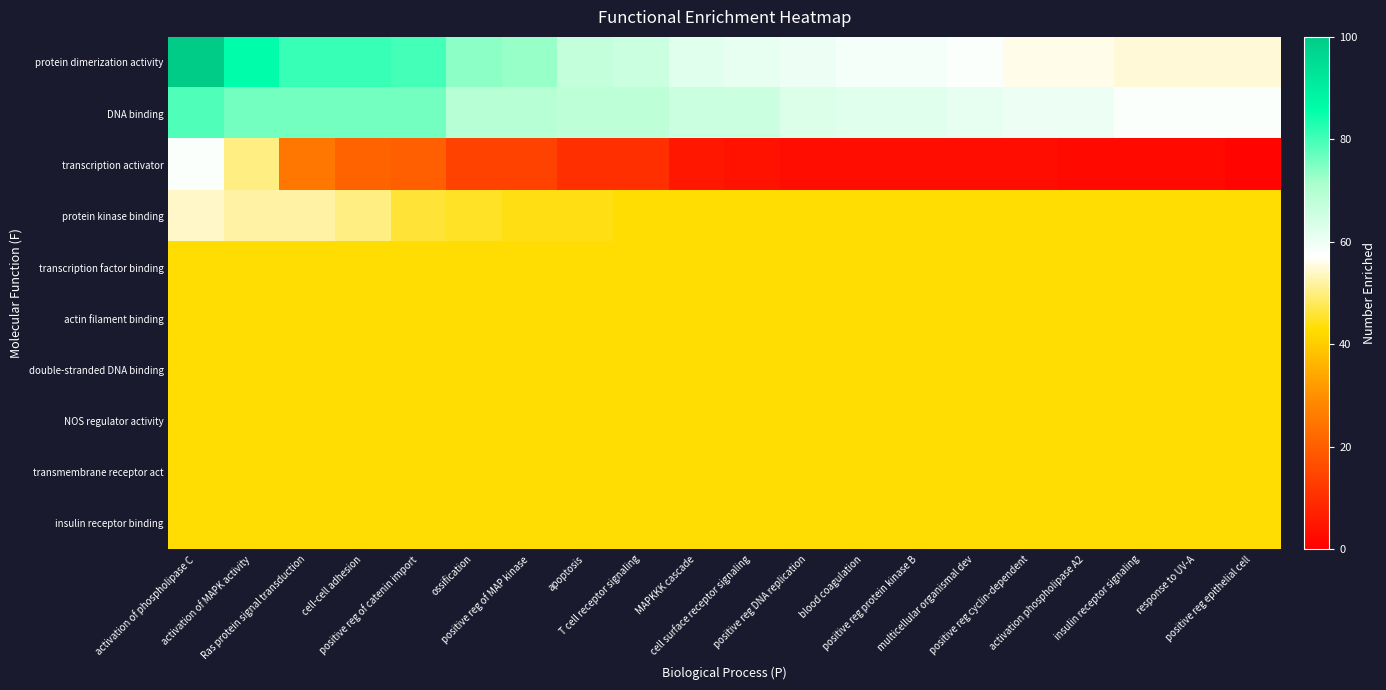

Reading left to right, transcribe all the data shown in this chart.

protein dimerization activity: activation of phospholipase C=100	activation of MAPK activity=86	Ras protein signal transduction=81	cell-cell adhesion=81	positive reg of catenin import=80	ossification=74	positive reg of MAP kinase=73	apoptosis=67	T cell receptor signaling=66	MAPKKK cascade=62	cell surface receptor signaling=61	positive reg DNA replication=60	blood coagulation=59	positive reg protein kinase B=59	multicellular organismal dev=58	positive reg cyclin-dependent=56	activation phospholipase A2=56	insulin receptor signaling=55	response to UV-A=55	positive reg epithelial cell=55
DNA binding: activation of phospholipase C=79	activation of MAPK activity=76	Ras protein signal transduction=76	cell-cell adhesion=76	positive reg of catenin import=76	ossification=69	positive reg of MAP kinase=69	apoptosis=68	T cell receptor signaling=68	MAPKKK cascade=66	cell surface receptor signaling=66	positive reg DNA replication=63	blood coagulation=62	positive reg protein kinase B=62	multicellular organismal dev=61	positive reg cyclin-dependent=60	activation phospholipase A2=60	insulin receptor signaling=58	response to UV-A=58	positive reg epithelial cell=58
transcription activator: activation of phospholipase C=58	activation of MAPK activity=50	Ras protein signal transduction=25	cell-cell adhesion=21	positive reg of catenin import=20	ossification=14	positive reg of MAP kinase=14	apoptosis=10	T cell receptor signaling=10	MAPKKK cascade=5	cell surface receptor signaling=4	positive reg DNA replication=3	blood coagulation=3	positive reg protein kinase B=3	multicellular organismal dev=3	positive reg cyclin-dependent=3	activation phospholipase A2=2	insulin receptor signaling=2	response to UV-A=2	positive reg epithelial cell=1
protein kinase binding: activation of phospholipase C=54	activation of MAPK activity=52	Ras protein signal transduction=52	cell-cell adhesion=50	positive reg of catenin import=46	ossification=45	positive reg of MAP kinase=44	apoptosis=44	T cell receptor signaling=43	MAPKKK cascade=43	cell surface receptor signaling=43	positive reg DNA replication=43	blood coagulation=43	positive reg protein kinase B=43	multicellular organismal dev=43	positive reg cyclin-dependent=43	activation phospholipase A2=43	insulin receptor signaling=43	response to UV-A=43	positive reg epithelial cell=43
transcription factor binding: activation of phospholipase C=43	activation of MAPK activity=43	Ras protein signal transduction=43	cell-cell adhesion=43	positive reg of catenin import=43	ossification=43	positive reg of MAP kinase=43	apoptosis=43	T cell receptor signaling=43	MAPKKK cascade=43	cell surface receptor signaling=43	positive reg DNA replication=43	blood coagulation=43	positive reg protein kinase B=43	multicellular organismal dev=43	positive reg cyclin-dependent=43	activation phospholipase A2=43	insulin receptor signaling=43	response to UV-A=43	positive reg epithelial cell=43
actin filament binding: activation of phospholipase C=43	activation of MAPK activity=43	Ras protein signal transduction=43	cell-cell adhesion=43	positive reg of catenin import=43	ossification=43	positive reg of MAP kinase=43	apoptosis=43	T cell receptor signaling=43	MAPKKK cascade=43	cell surface receptor signaling=43	positive reg DNA replication=43	blood coagulation=43	positive reg protein kinase B=43	multicellular organismal dev=43	positive reg cyclin-dependent=43	activation phospholipase A2=43	insulin receptor signaling=43	response to UV-A=43	positive reg epithelial cell=43
double-stranded DNA binding: activation of phospholipase C=43	activation of MAPK activity=43	Ras protein signal transduction=43	cell-cell adhesion=43	positive reg of catenin import=43	ossification=43	positive reg of MAP kinase=43	apoptosis=43	T cell receptor signaling=43	MAPKKK cascade=43	cell surface receptor signaling=43	positive reg DNA replication=43	blood coagulation=43	positive reg protein kinase B=43	multicellular organismal dev=43	positive reg cyclin-dependent=43	activation phospholipase A2=43	insulin receptor signaling=43	response to UV-A=43	positive reg epithelial cell=43
NOS regulator activity: activation of phospholipase C=43	activation of MAPK activity=43	Ras protein signal transduction=43	cell-cell adhesion=43	positive reg of catenin import=43	ossification=43	positive reg of MAP kinase=43	apoptosis=43	T cell receptor signaling=43	MAPKKK cascade=43	cell surface receptor signaling=43	positive reg DNA replication=43	blood coagulation=43	positive reg protein kinase B=43	multicellular organismal dev=43	positive reg cyclin-dependent=43	activation phospholipase A2=43	insulin receptor signaling=43	response to UV-A=43	positive reg epithelial cell=43
transmembrane receptor act: activation of phospholipase C=43	activation of MAPK activity=43	Ras protein signal transduction=43	cell-cell adhesion=43	positive reg of catenin import=43	ossification=43	positive reg of MAP kinase=43	apoptosis=43	T cell receptor signaling=43	MAPKKK cascade=43	cell surface receptor signaling=43	positive reg DNA replication=43	blood coagulation=43	positive reg protein kinase B=43	multicellular organismal dev=43	positive reg cyclin-dependent=43	activation phospholipase A2=43	insulin receptor signaling=43	response to UV-A=43	positive reg epithelial cell=43
insulin receptor binding: activation of phospholipase C=43	activation of MAPK activity=43	Ras protein signal transduction=43	cell-cell adhesion=43	positive reg of catenin import=43	ossification=43	positive reg of MAP kinase=43	apoptosis=43	T cell receptor signaling=43	MAPKKK cascade=43	cell surface receptor signaling=43	positive reg DNA replication=43	blood coagulation=43	positive reg protein kinase B=43	multicellular organismal dev=43	positive reg cyclin-dependent=43	activation phospholipase A2=43	insulin receptor signaling=43	response to UV-A=43	positive reg epithelial cell=43